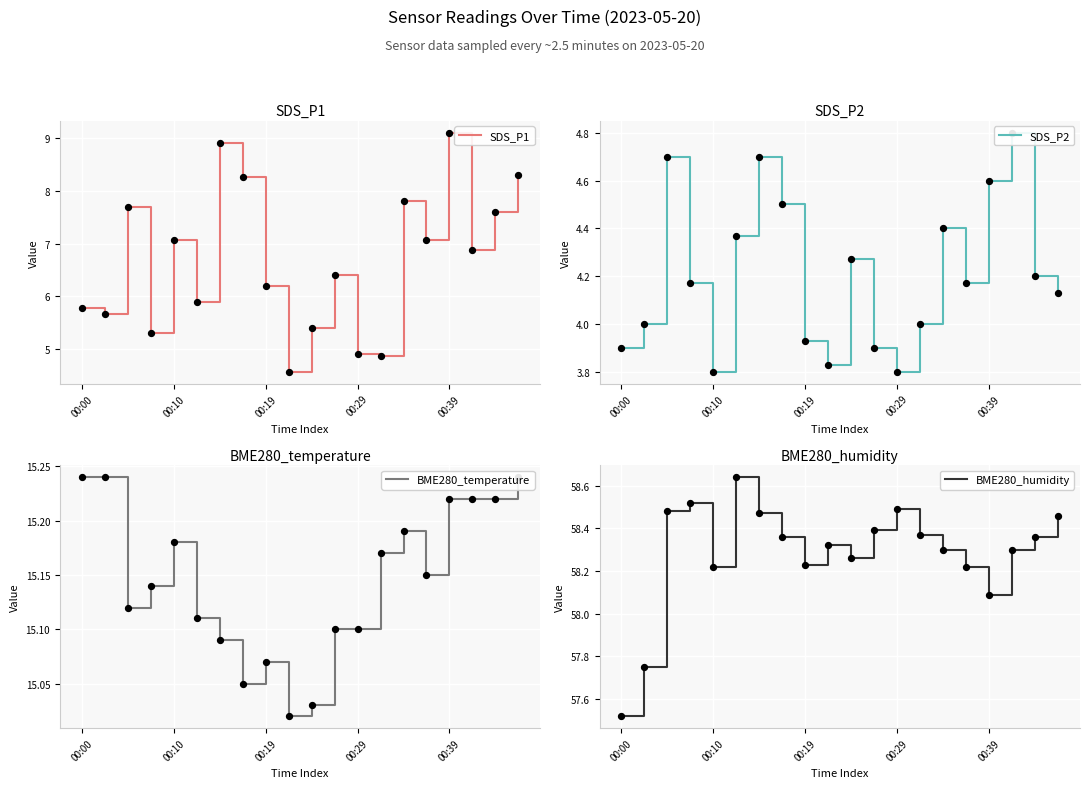

Which series contains the highest Y value?

BME280_humidity